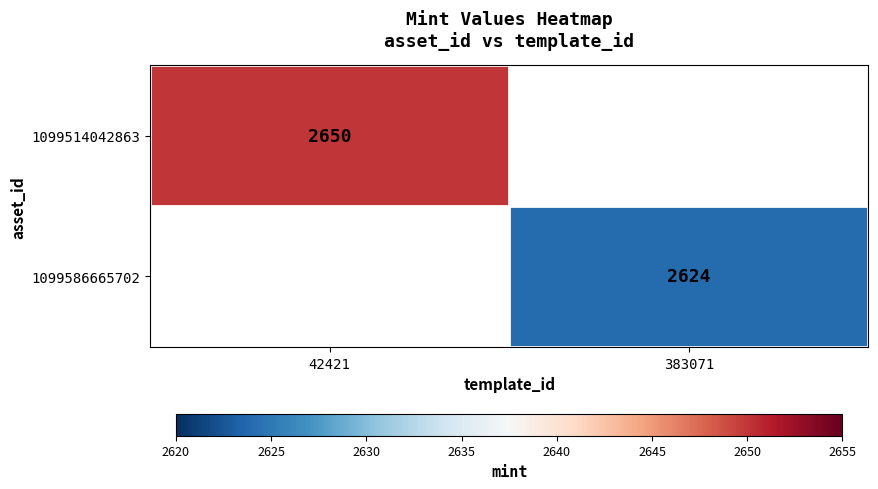

True or false: 1099514042863 has a value of 2650 at 42421.

True